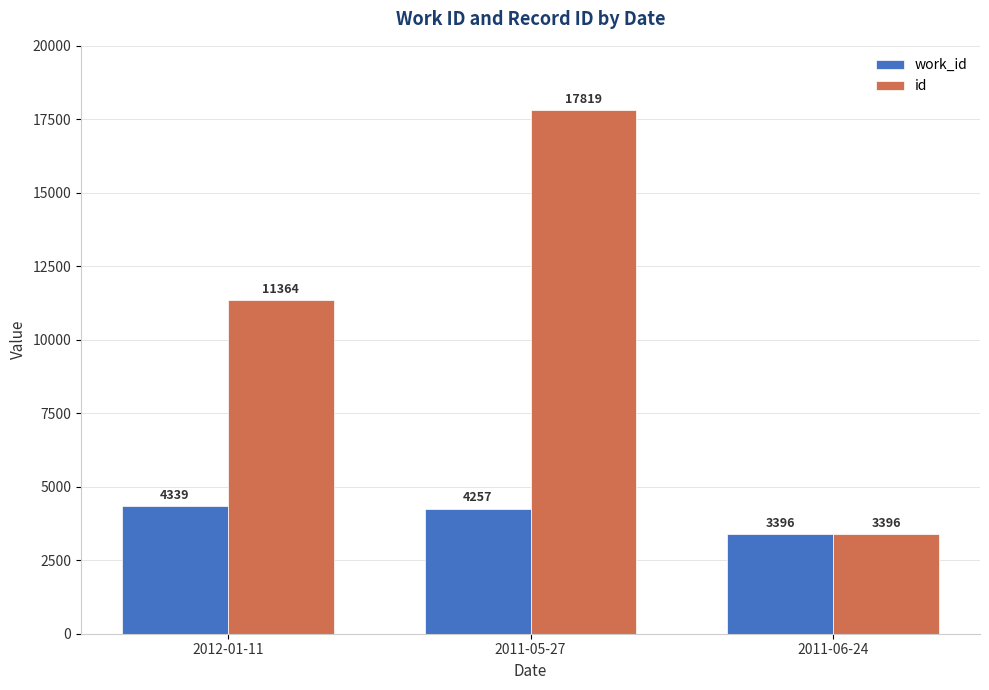

What is the label of the 2nd bar from the right?

2011-05-27